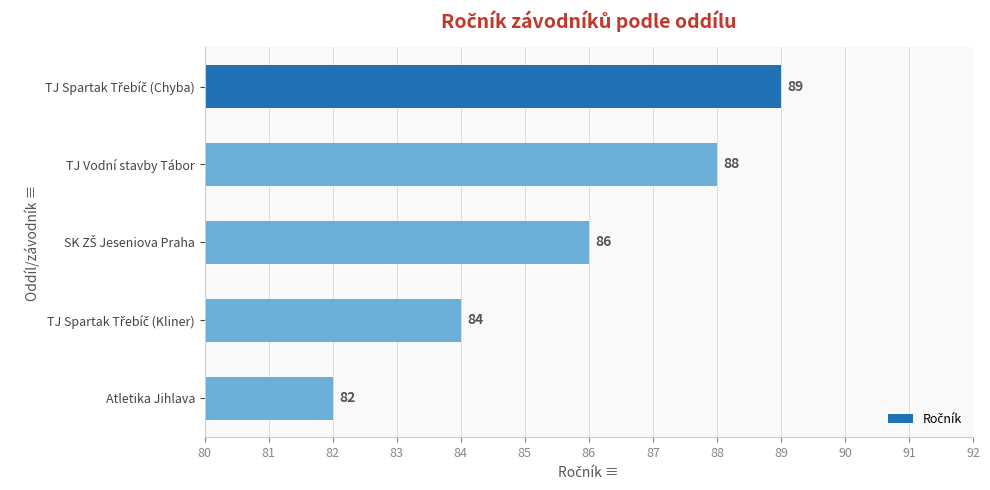

Reading bottom to top, transcribe all the data shown in this chart.

82	84	86	88	89